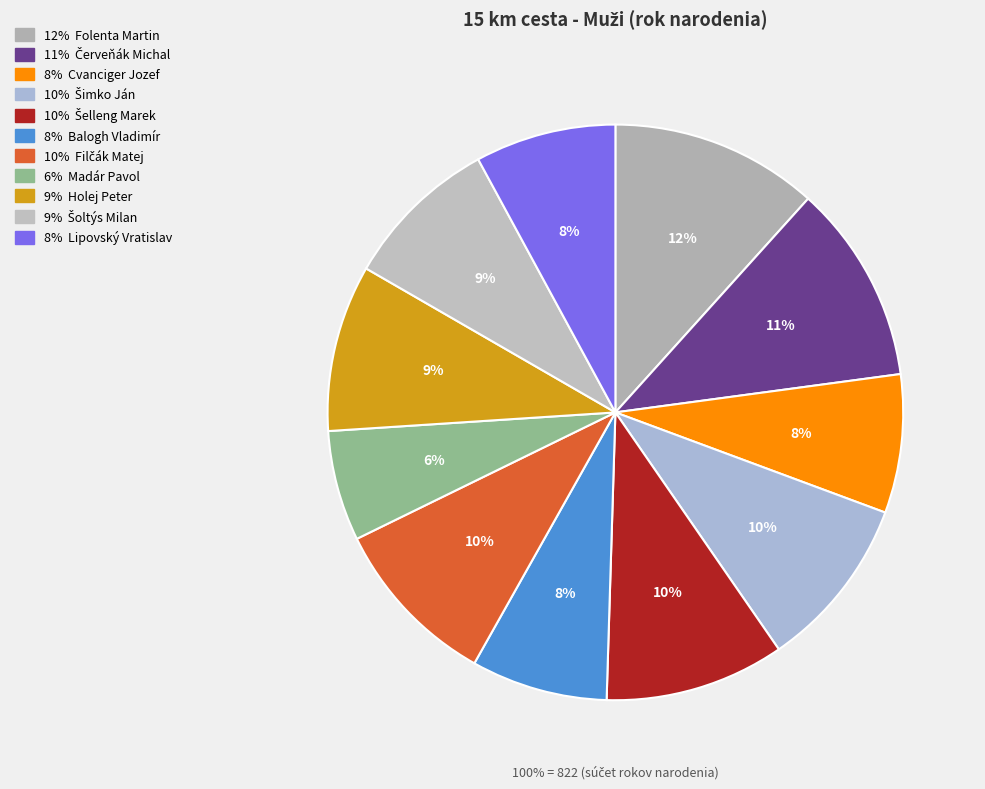

To the nearest percent, what is the average slice percentage?

9%